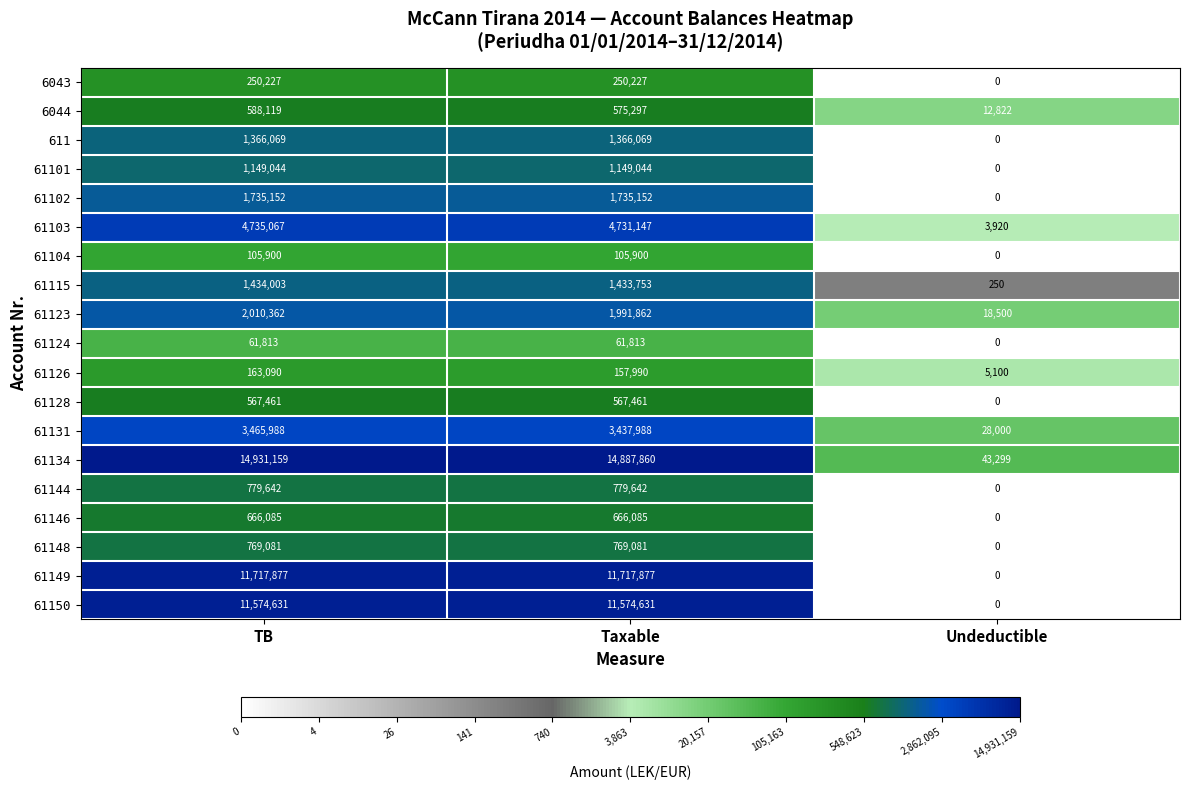

True or false: 61146 has a value of 666085 at Taxable.

True